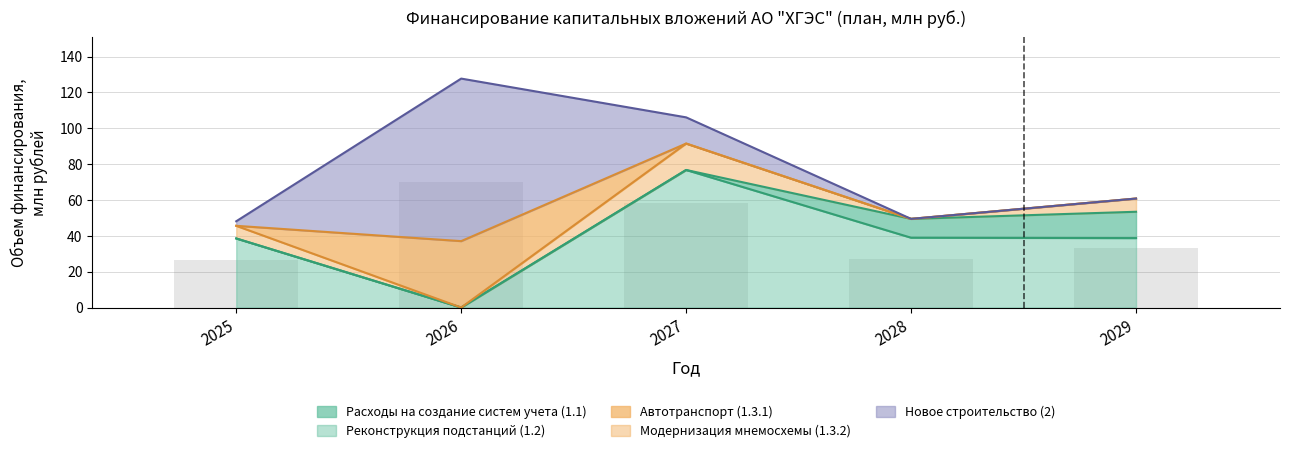

Which series has the widest spread of values?

Новое строительство (2)